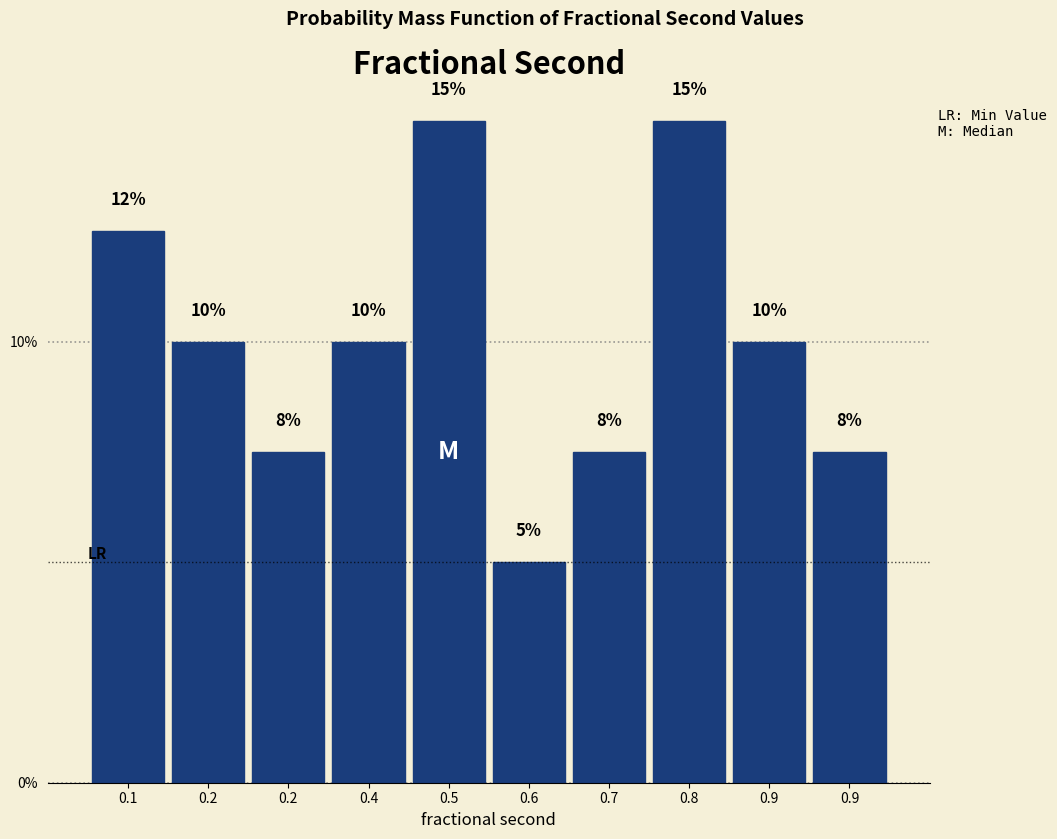

Are the bars horizontal?

No